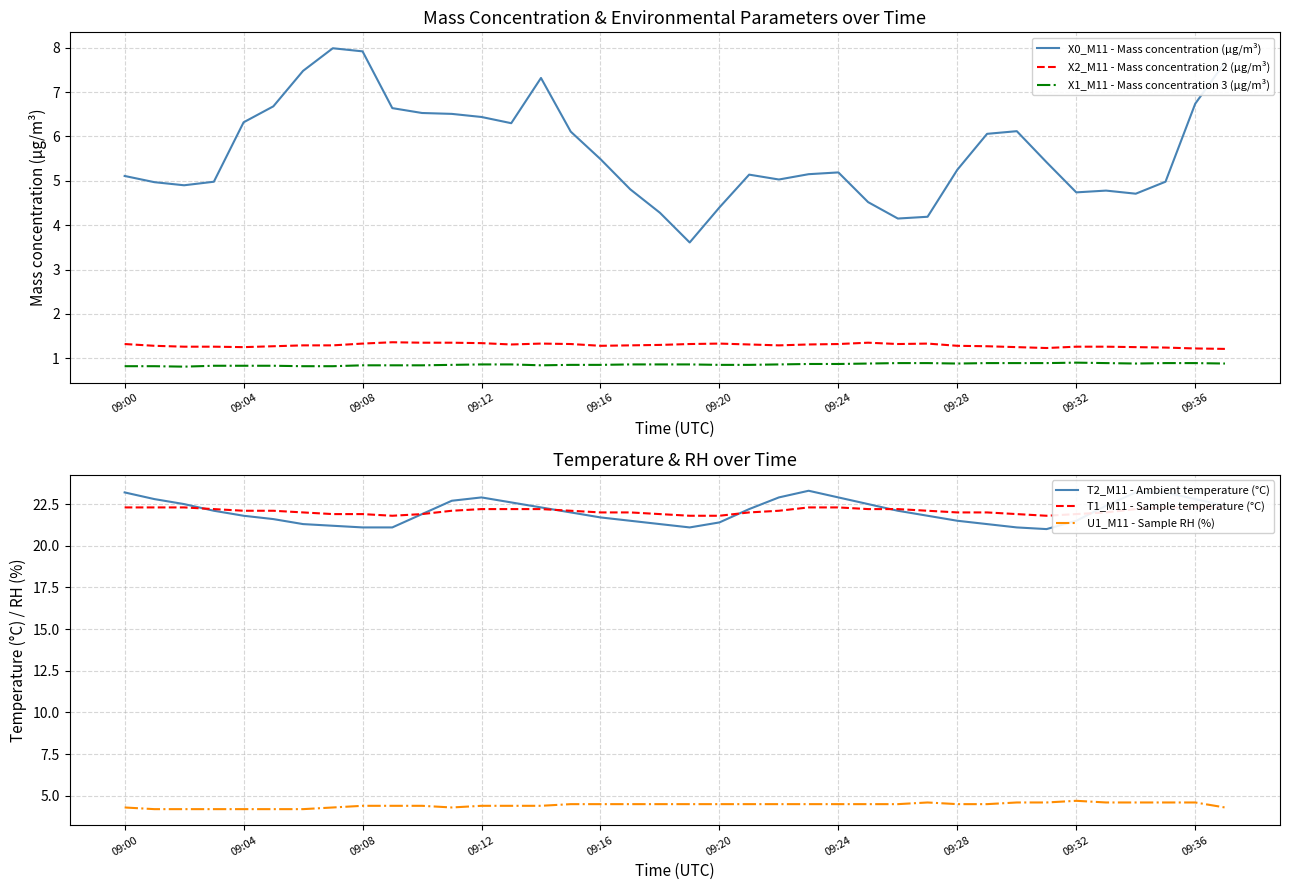

Rank the series by their maximum value, from lowest to highest.

X1_M11 - Mass concentration 3 (μg/m³), X2_M11 - Mass concentration 2 (μg/m³), U1_M11 - Sample RH (%), X0_M11 - Mass concentration (μg/m³), T1_M11 - Sample temperature (°C), T2_M11 - Ambient temperature (°C)